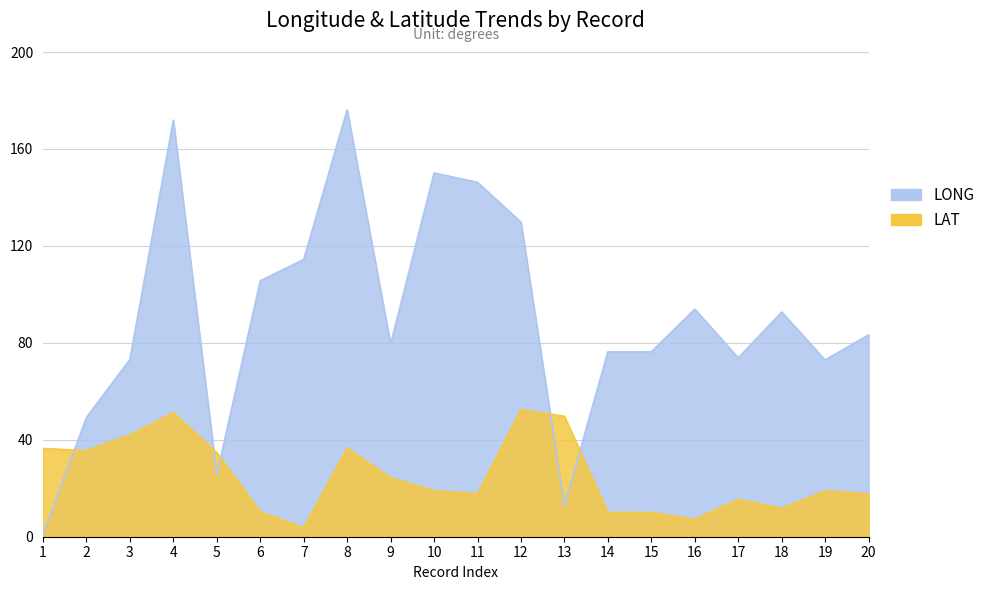

The LAT series shows 17.3 at 13. True or false?

False